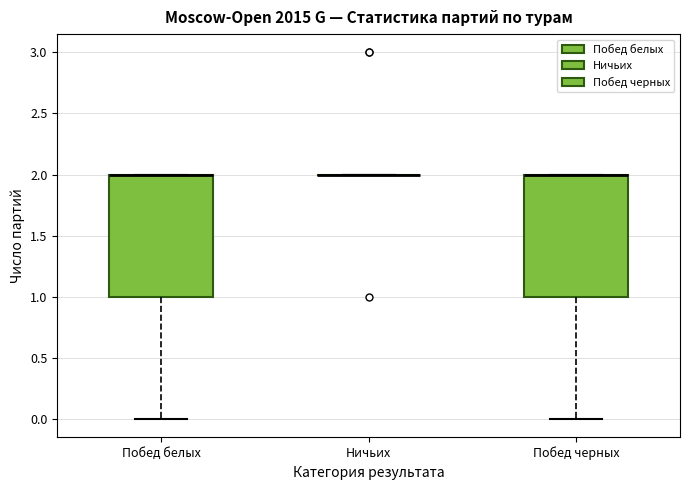

Reading left to right, read every box against the y-axis: the position of its median line, the range the box covers, and the ends of its whiskers. The values are not printed on the chart, so give them approximately, as read against the axis.

Побед белых: median 2 (drawn on the box's upper edge), box 1 to 2, whiskers 0 to 2
Ничьих: box collapsed to a line at 2, whiskers 2 to 2
Побед черных: median 2 (drawn on the box's upper edge), box 1 to 2, whiskers 0 to 2